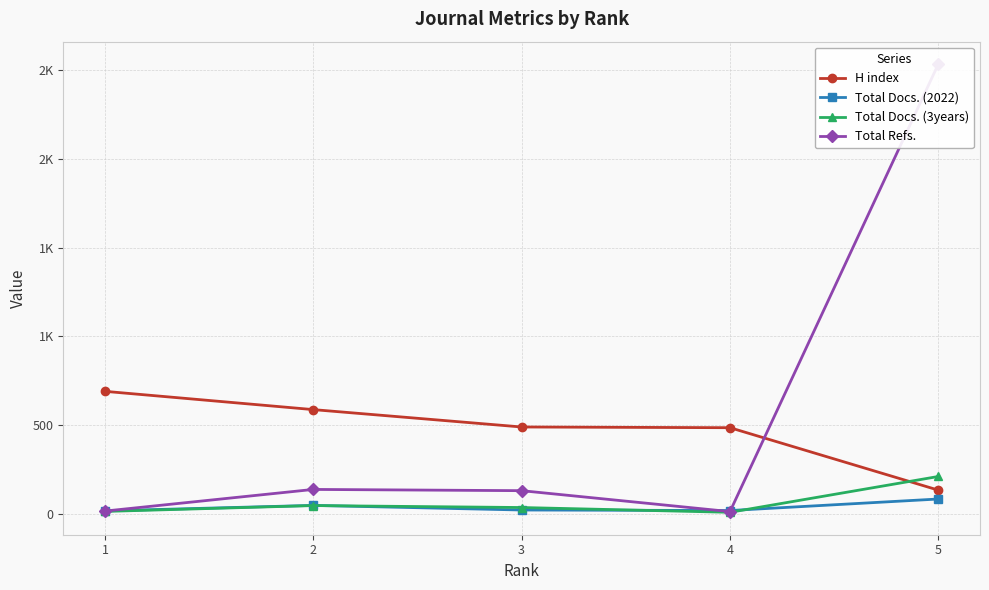

Reading left to right, extract all data points from this chart.

H index: 690	587	489	485	133
Total Docs. (2022): 16	47	21	18	83
Total Docs. (3years): 13	46	35	8	210
Total Refs.: 15	137	130	12	2535